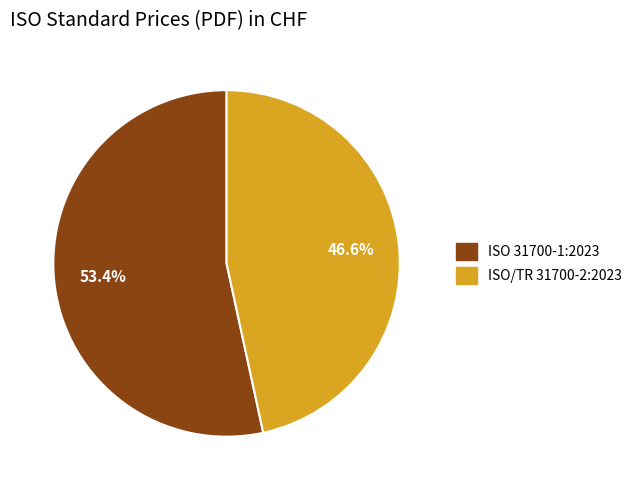

What is the ratio of the value at ISO/TR 31700-2:2023 to the value at ISO 31700-1:2023?

0.9